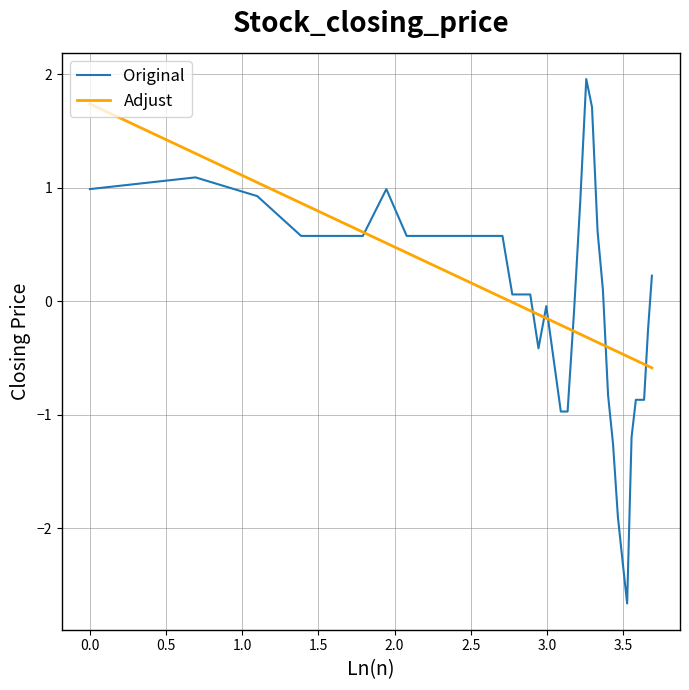

What is the smallest value displayed?

-2.7